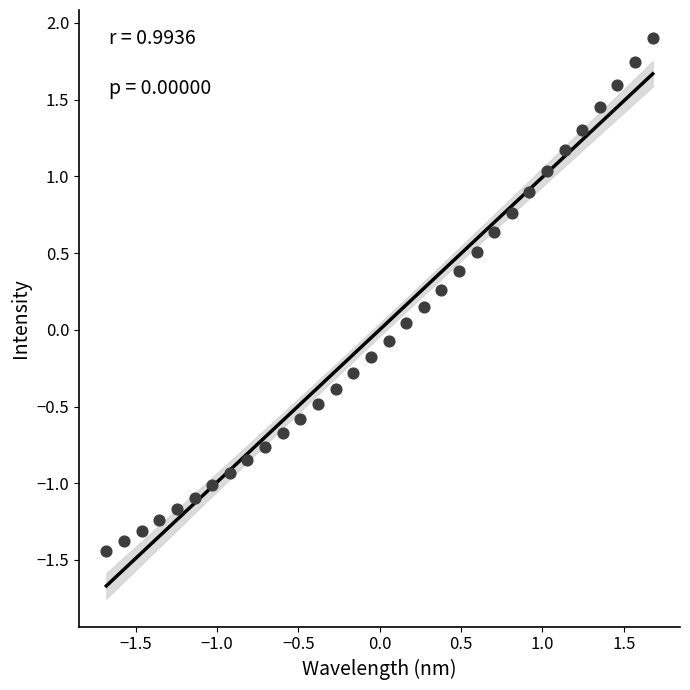

What is the range of Y values (max minus min)?

3.3